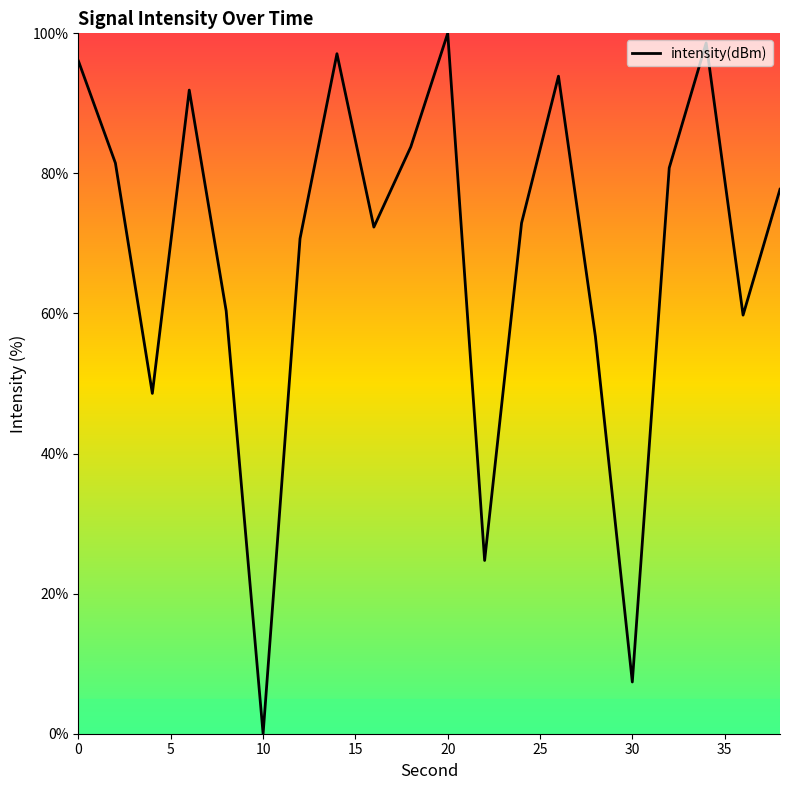

What is the maximum value shown in the chart?

100.0